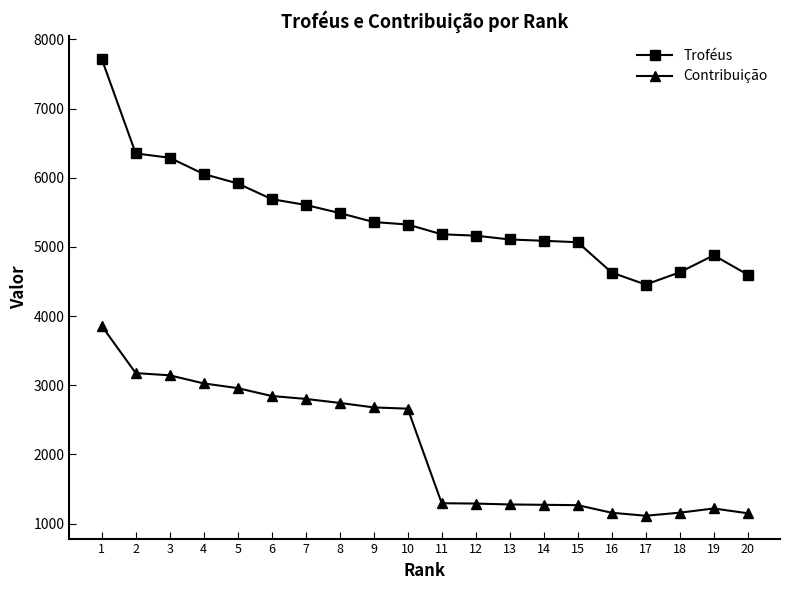

How many categories are shown in the chart?

20